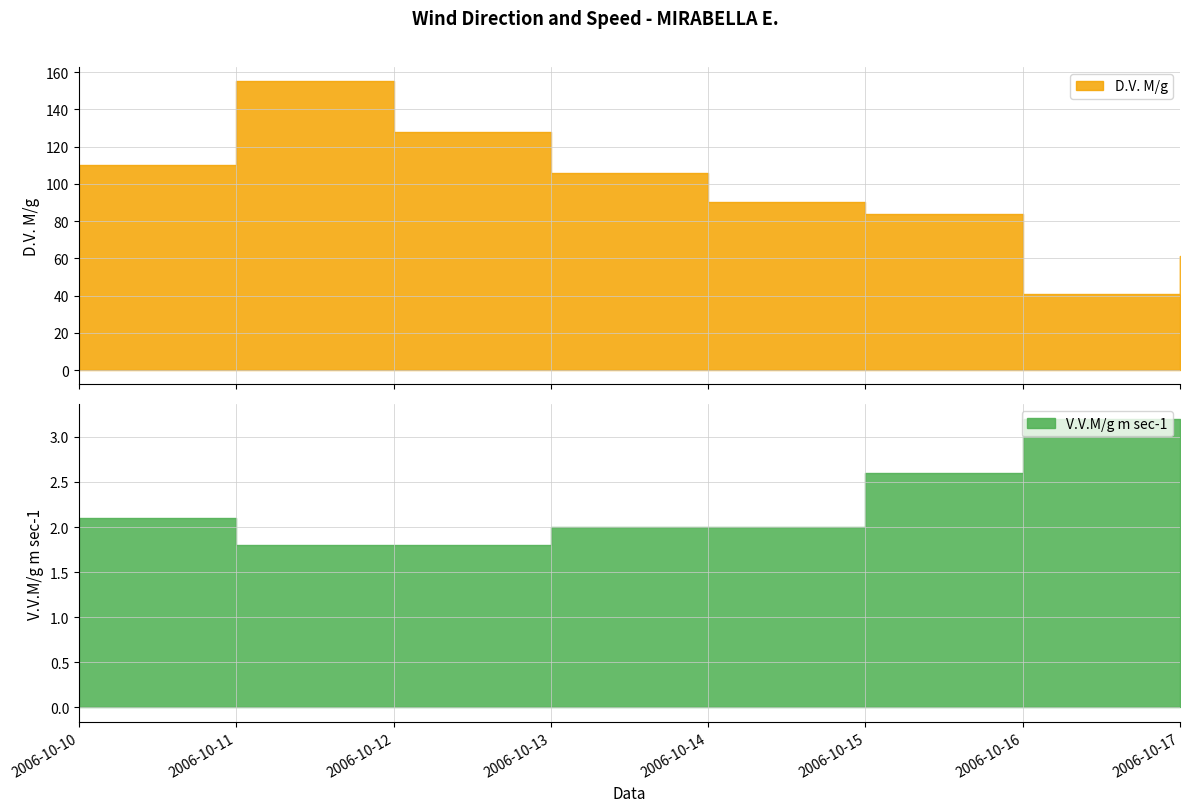

The V.V.M/g m sec-1 series shows 2.0 at 2006-10-13. True or false?

True